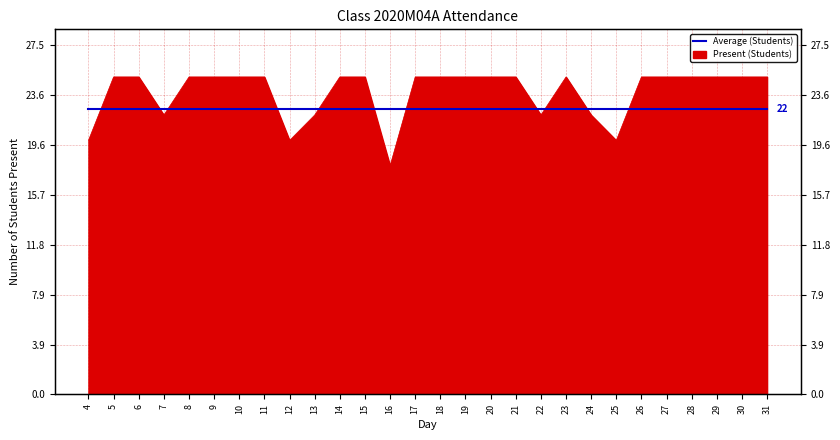

What is the approximate value at 11?

25